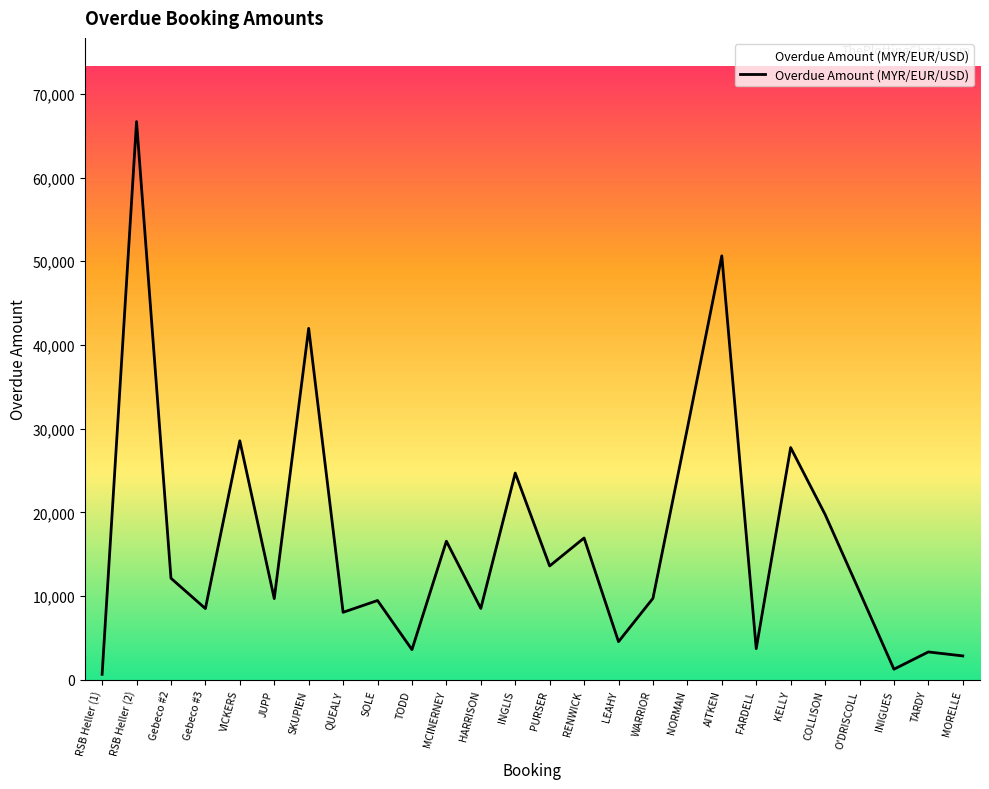

What is the difference between the values at LEAHY and RSB Heller (2)?

62153.0